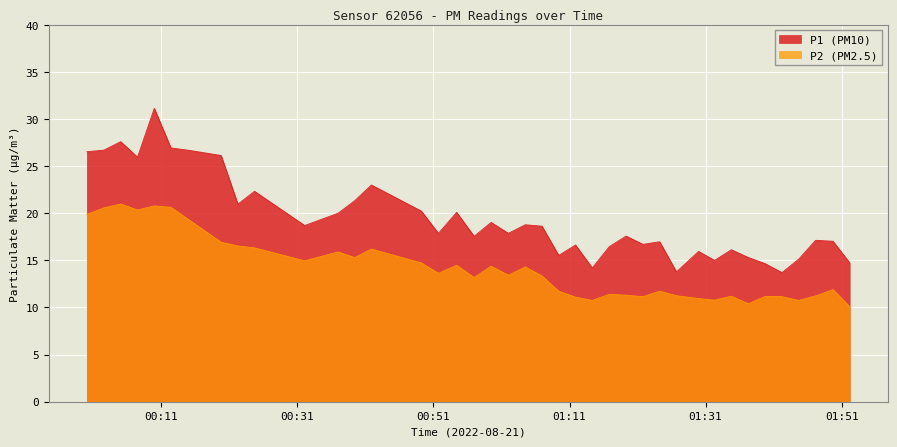

True or false: P1 and P2 cross at least once.

False